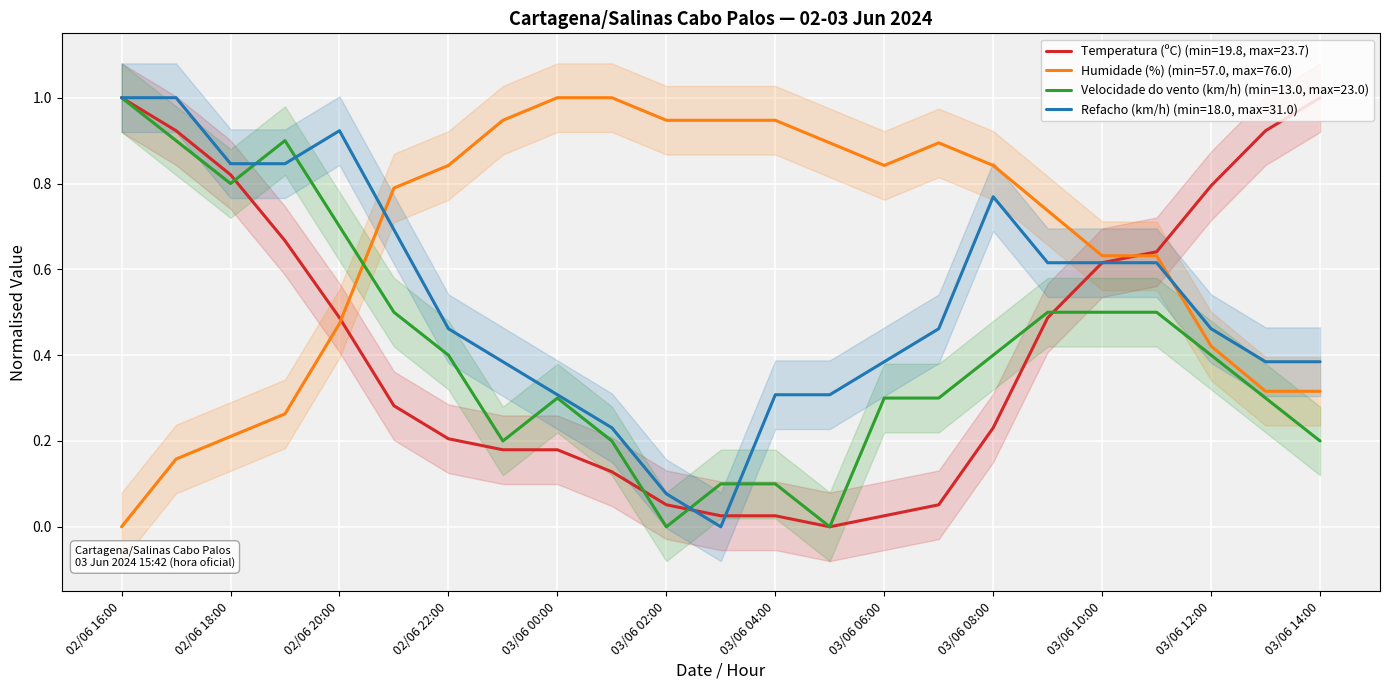

Read the Humidade (%) value at 02/06 23:00.

0.9